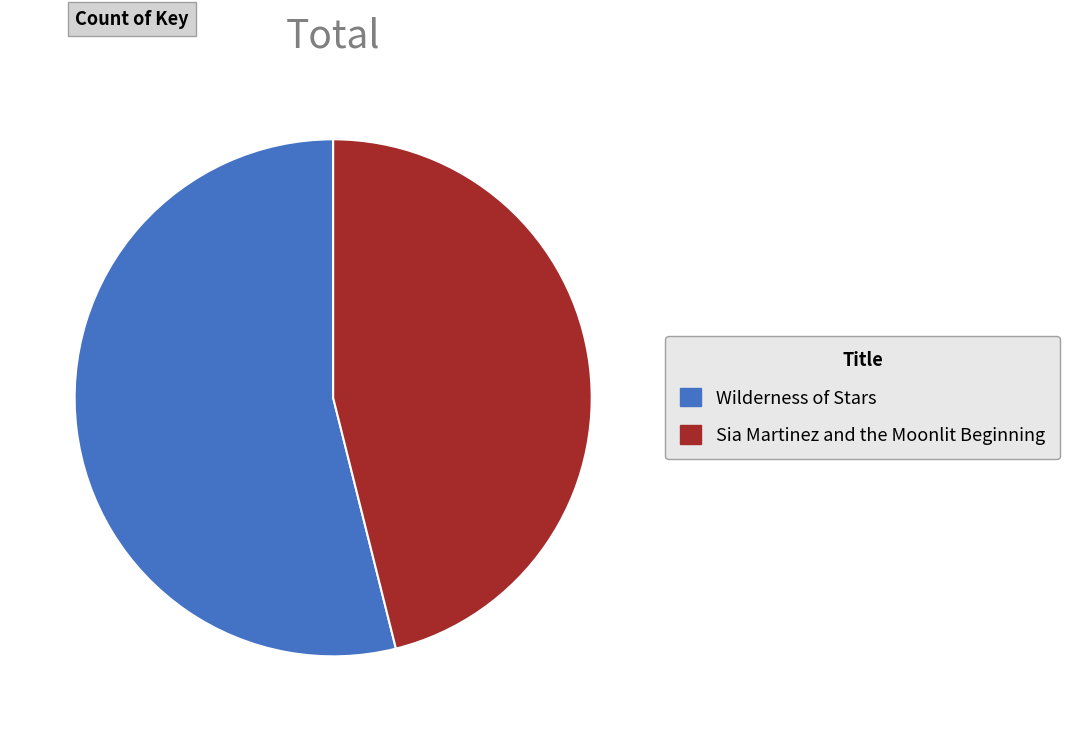

True or false: Sia Martinez and the Moonlit Beginning accounts for 46% of the total.

True